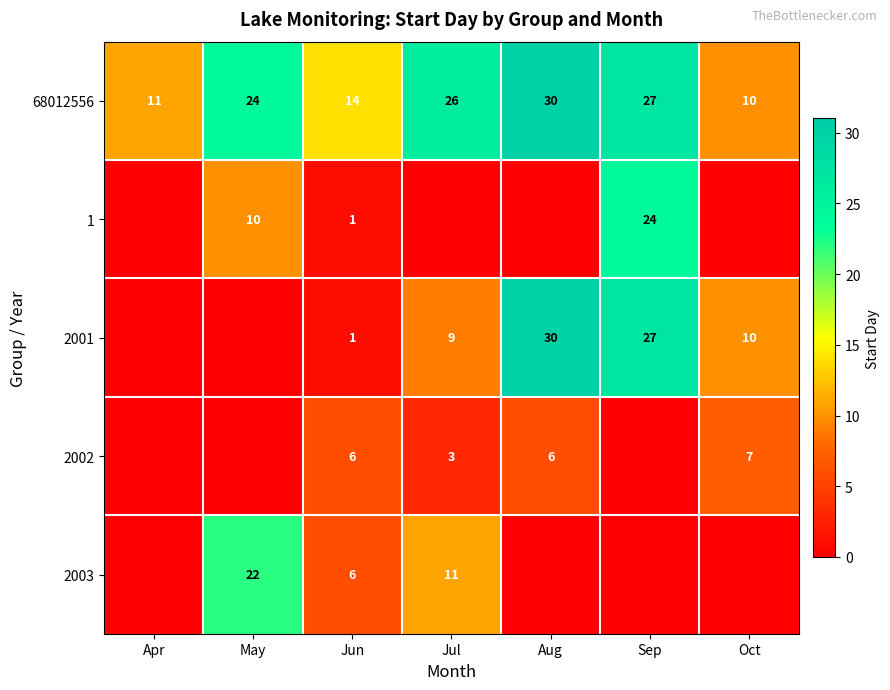

What is the total value across all series at Jun?

28